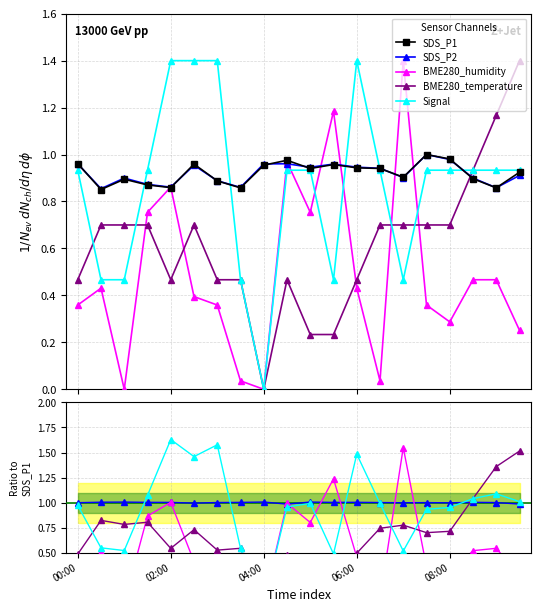

Rank the series by their maximum value, from lowest to highest.

SDS_P1, SDS_P2, BME280_temperature, BME280_humidity, Signal